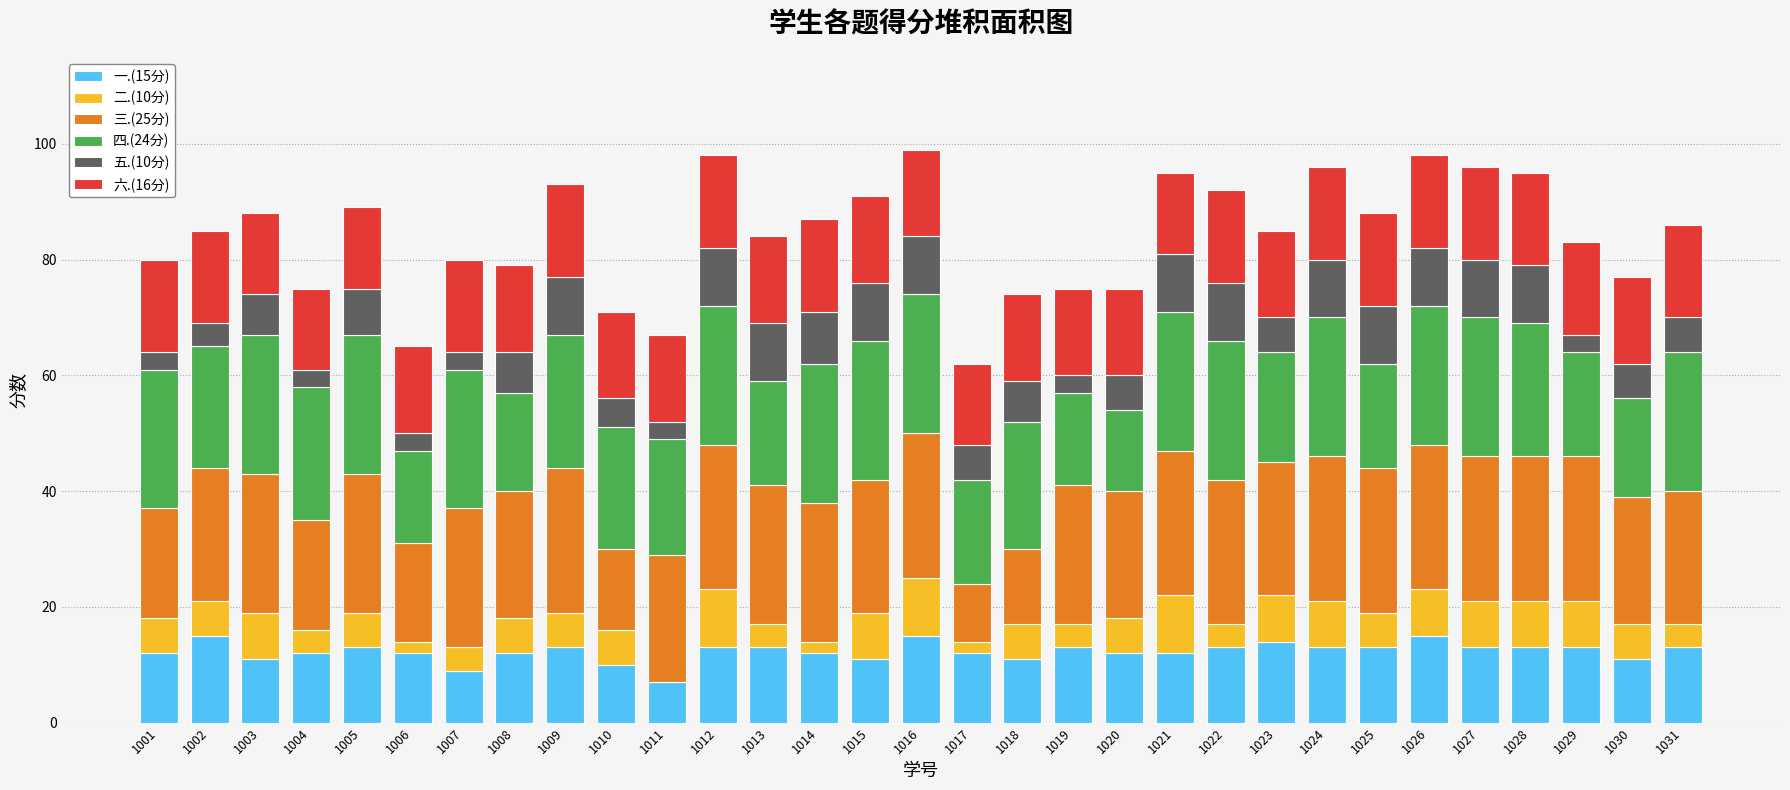

True or false: 一.(15分) has a value of 13 at 1022.

True